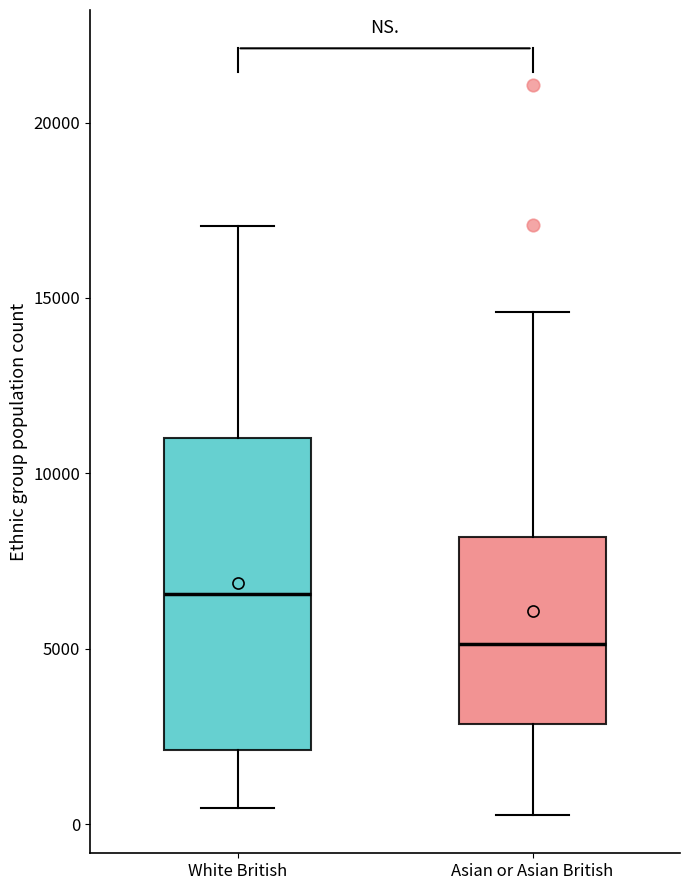

Reading left to right, transcribe this box plot: for each box, give where its median line is, the range the box spans, and where its two whiskers end, as read against the y-axis. The values are not printed on the chart, so give them approximately, as read against the axis.

White British: median 6500, box 2000 to 11000, whiskers 500 to 17000
Asian or Asian British: median 5000, box 3000 to 8000, whiskers 500 to 14500